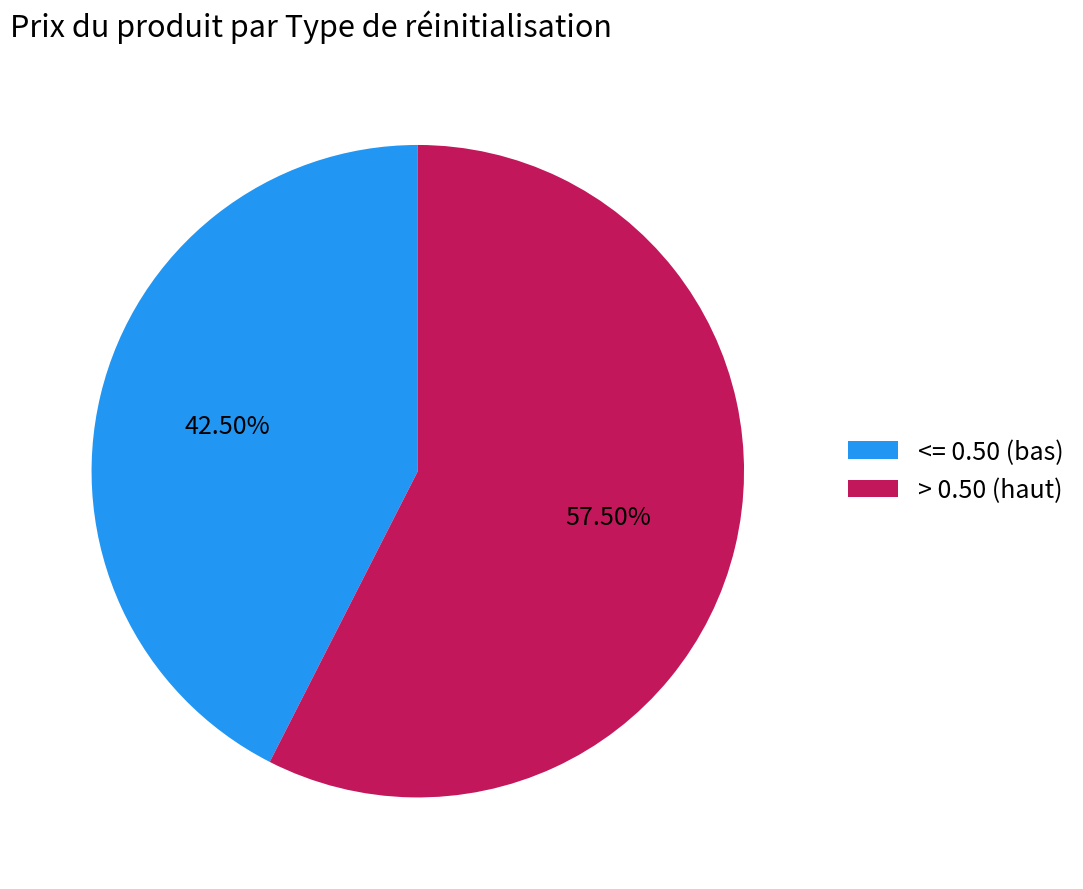

Which slice represents more than half of the pie?

> 0.50 (haut)